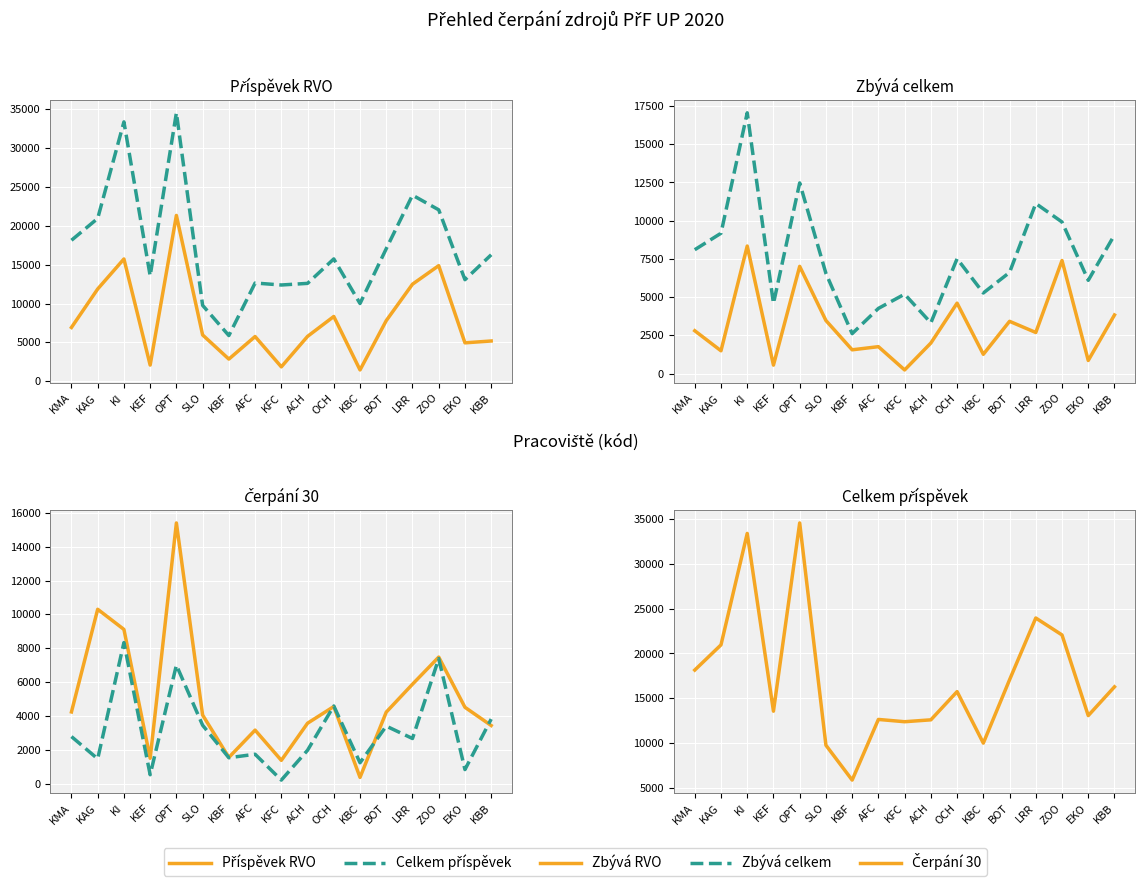

What is the spread (max minus min) of values at KI?

25045.0